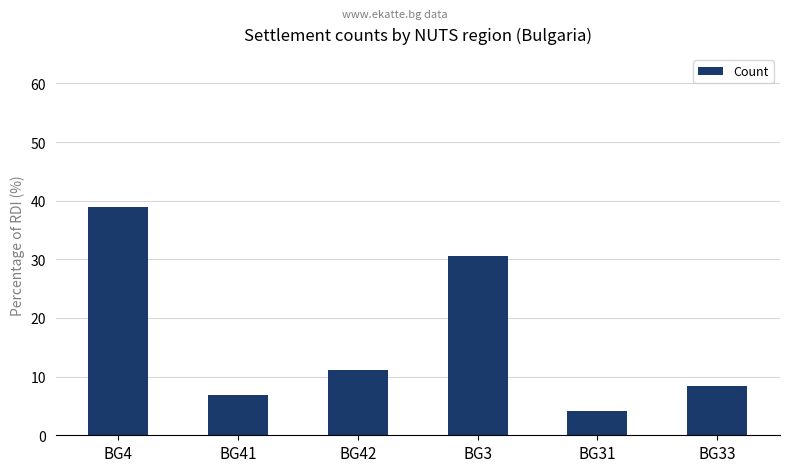

The value at BG42 is 11.1. True or false?

True